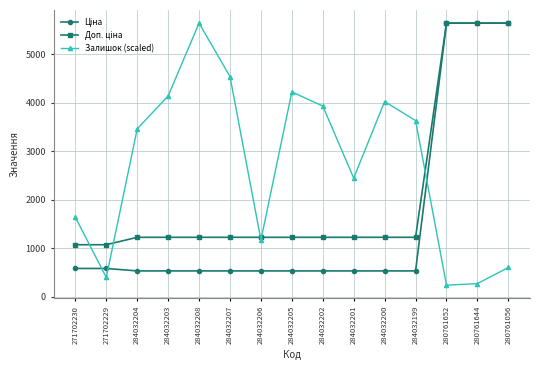

What is the label of the 5th point from the left?

284032208